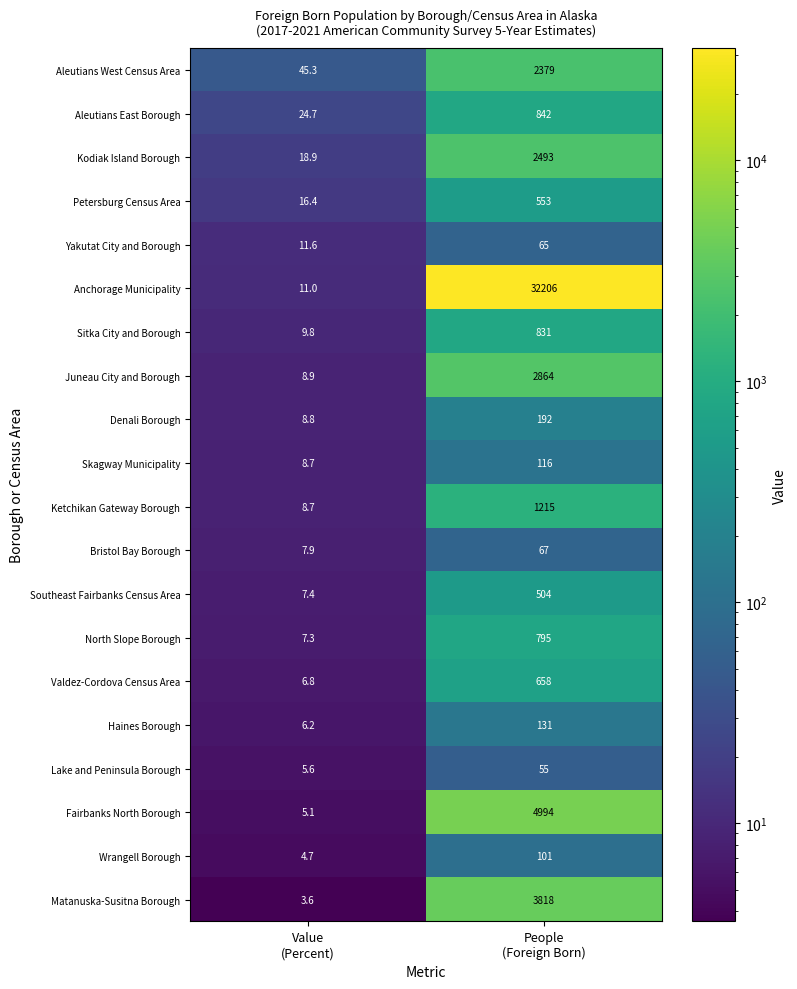

Which series has the largest total across all categories?

Anchorage Municipality